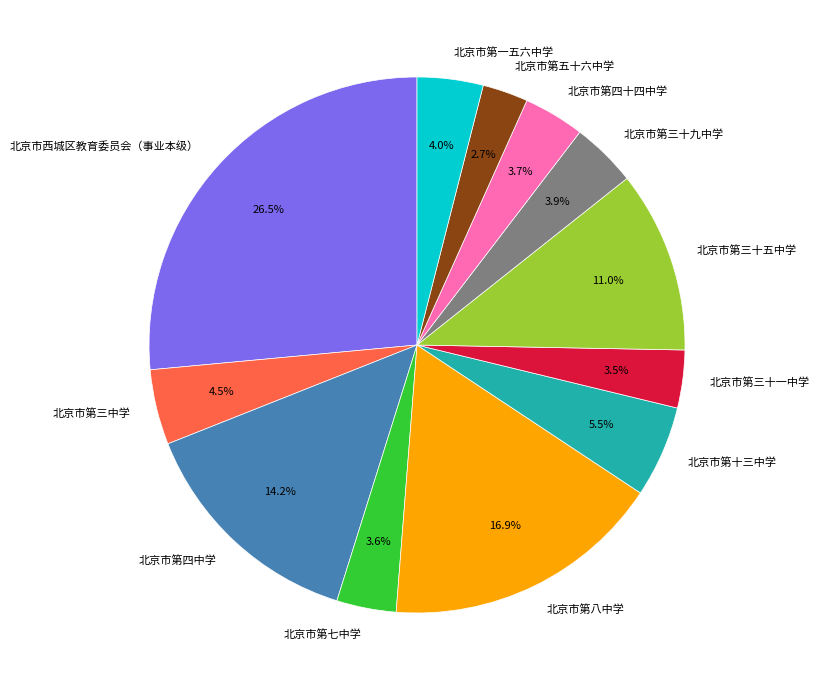

Is the sum of 北京市第三中学 and 北京市第三十一中学 greater than half?

No